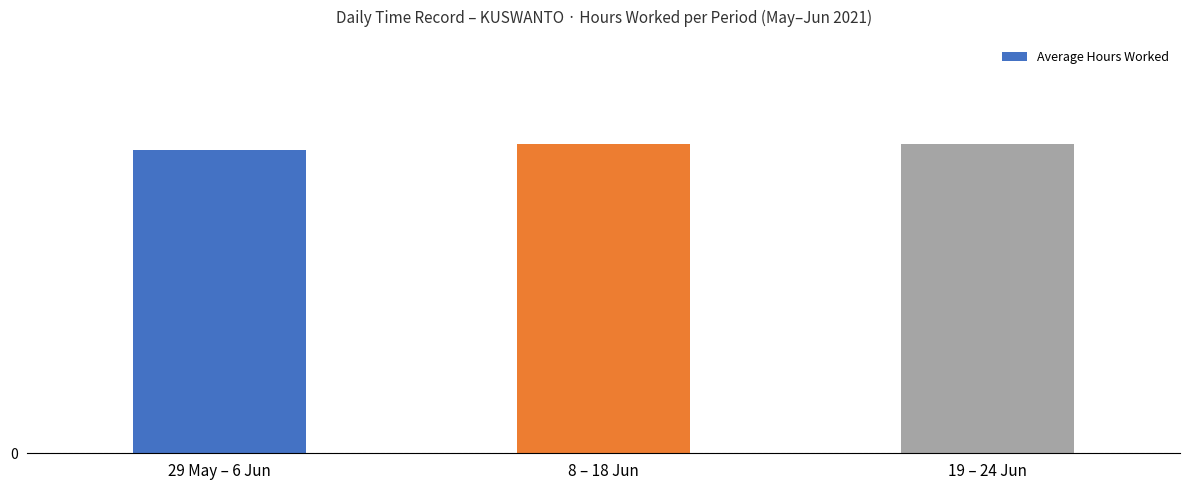

Which label corresponds to the smallest value in the chart?

29 May – 6 Jun